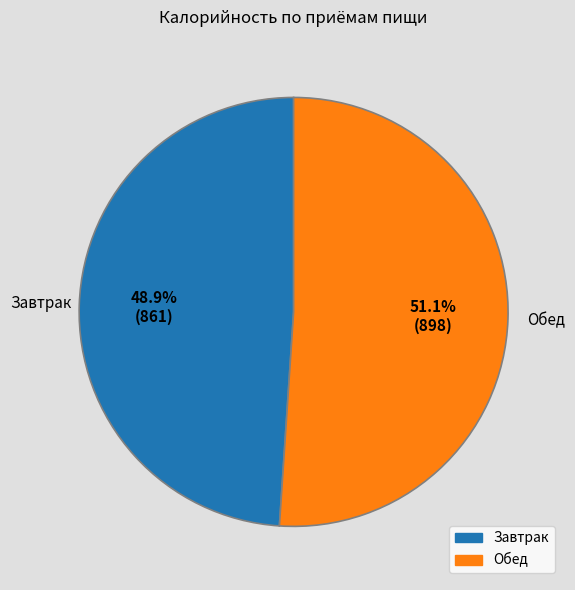

Does Обед account for over 50% of the chart?

Yes